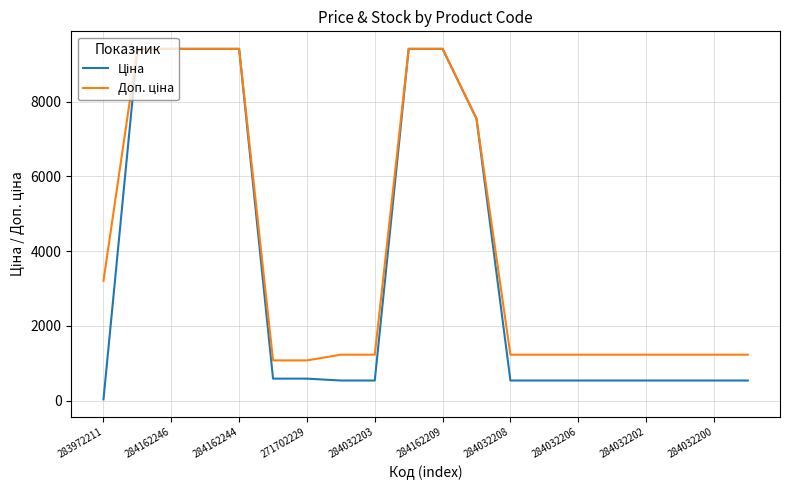

What is the maximum value shown in the chart?

9416.9